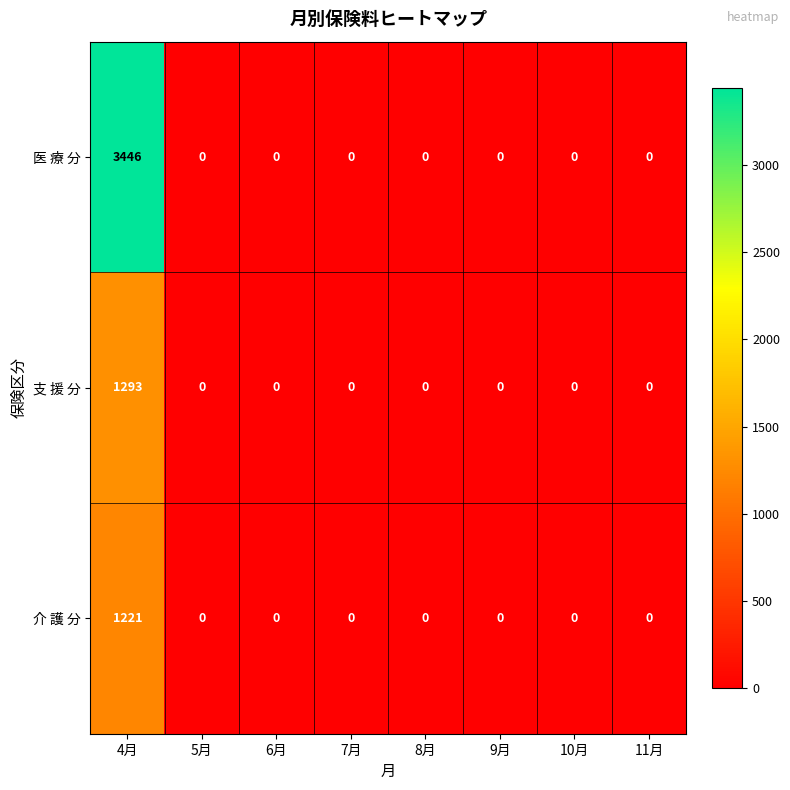

Reading left to right, transcribe all the data shown in this chart.

医 療 分: 4月=3446	5月=0	6月=0	7月=0	8月=0	9月=0	10月=0	11月=0
支 援 分: 4月=1293	5月=0	6月=0	7月=0	8月=0	9月=0	10月=0	11月=0
介 護 分: 4月=1221	5月=0	6月=0	7月=0	8月=0	9月=0	10月=0	11月=0